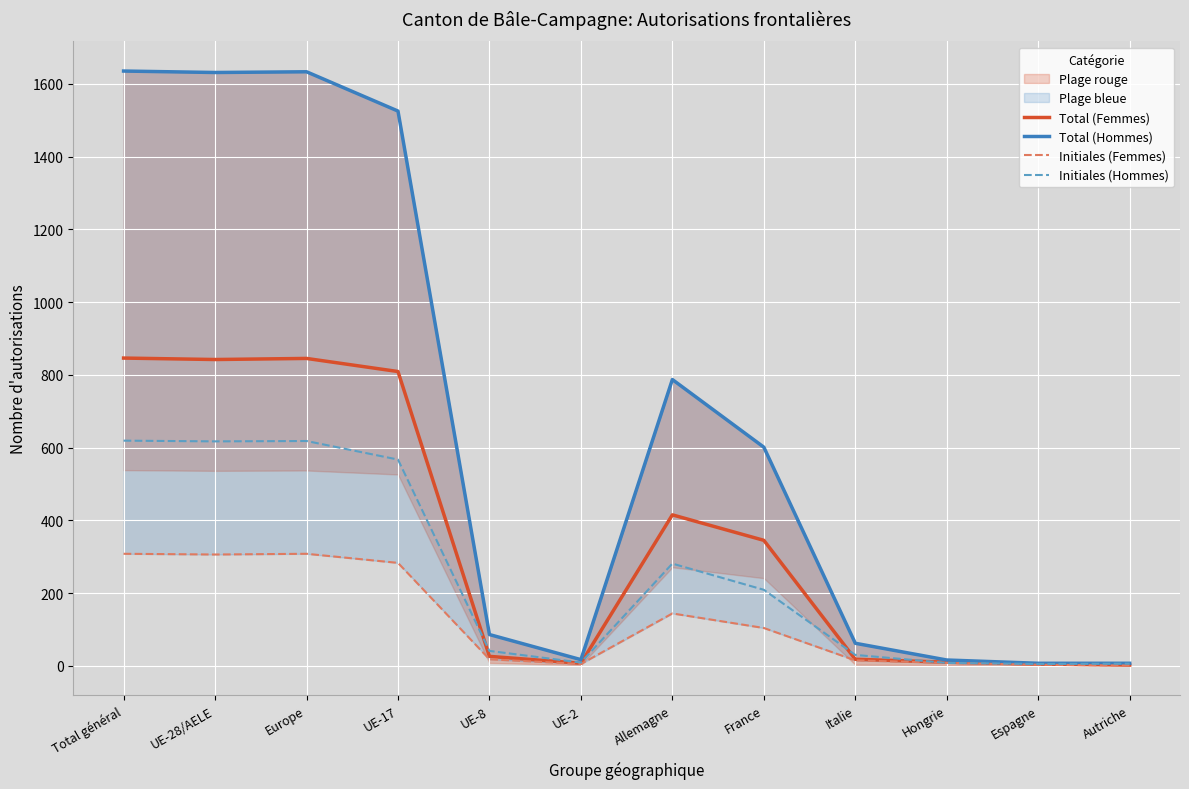

At how many categories does at least one series exceed 699?

5